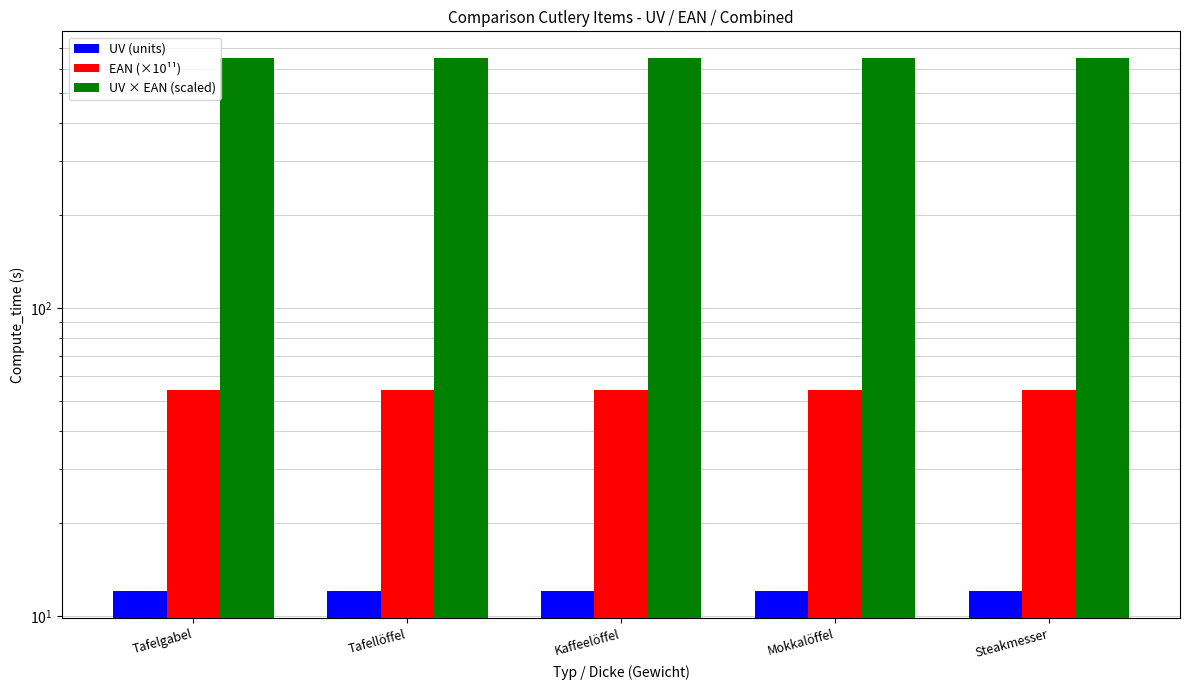

Is the value of UV (units) at Steakmesser greater than the value of EAN (×10¹¹) at Tafellöffel?

No